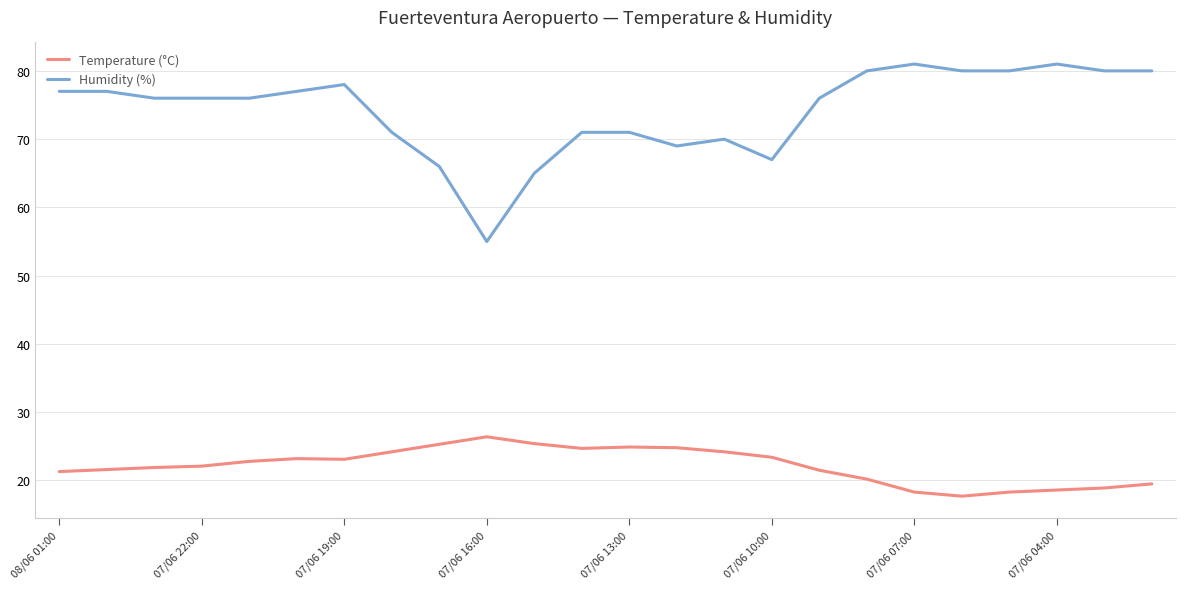

Which series has the largest total across all categories?

Humidity (%)